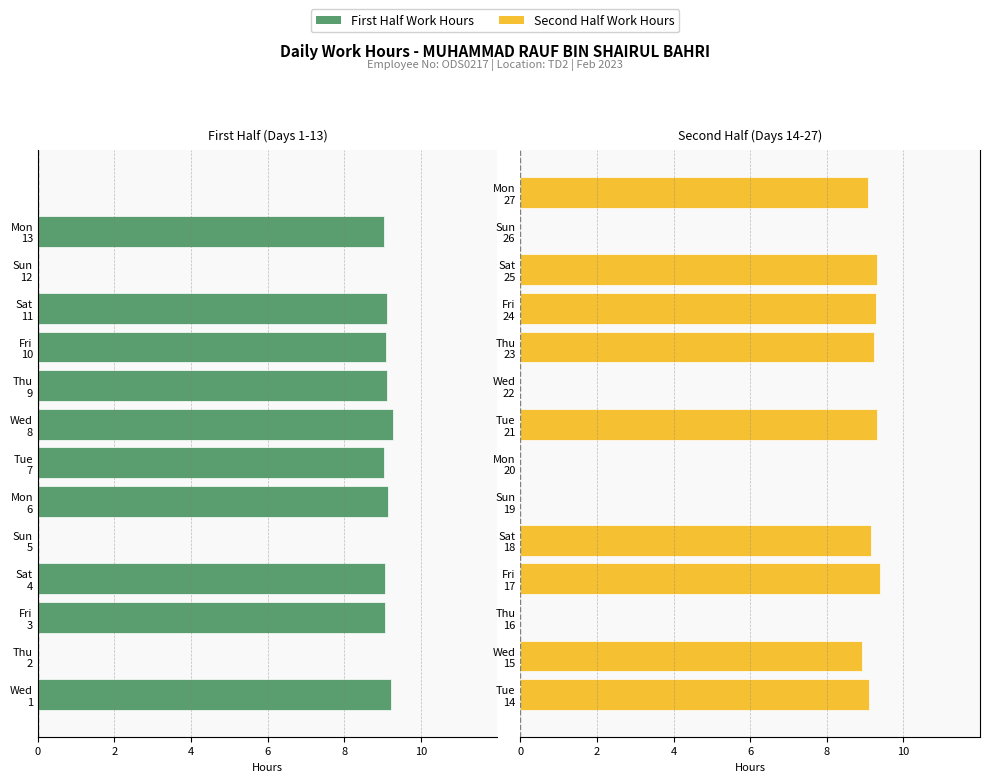

Does the chart contain stacked bars?

No